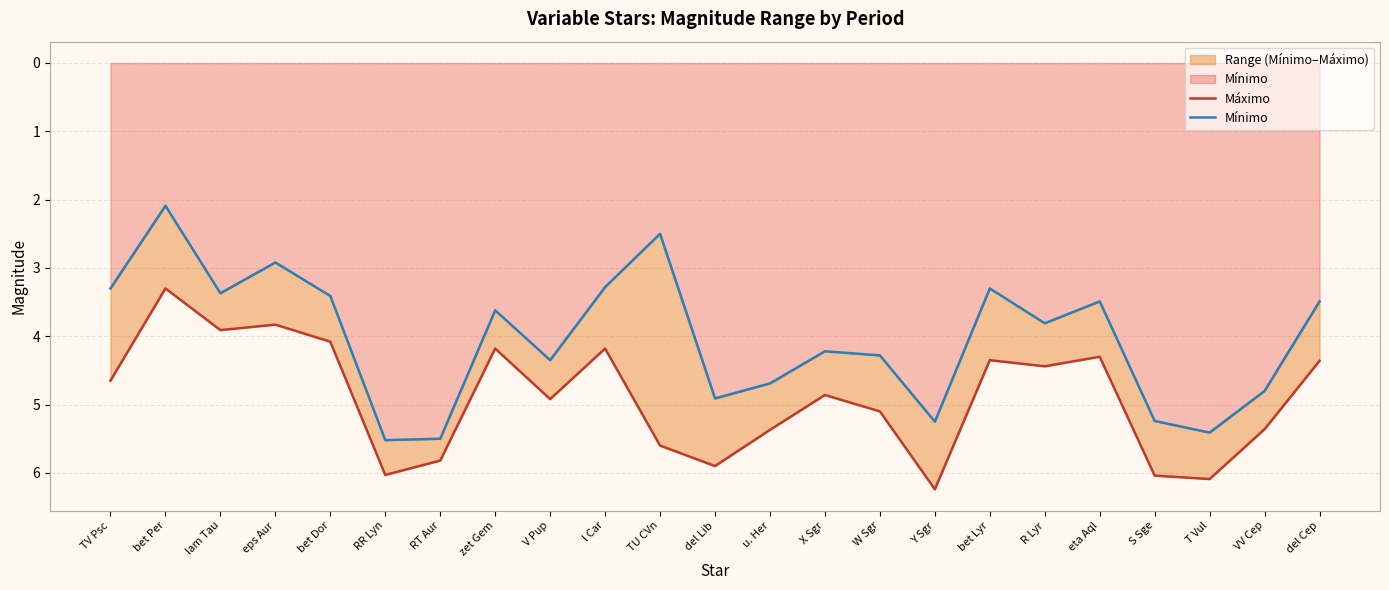

Rank the series at Y Sgr from highest to lowest value.

Máximo, Mínimo